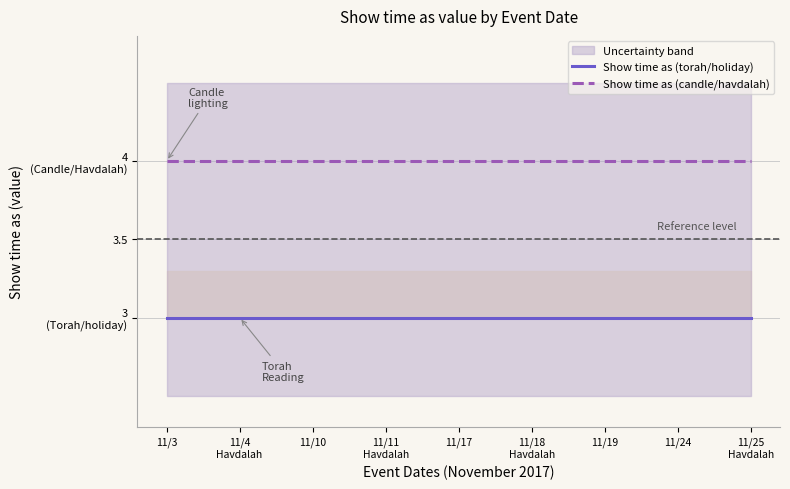

Which series changed the most between 11/24 and 11/25
Havdalah?

Show time as (torah/holiday)